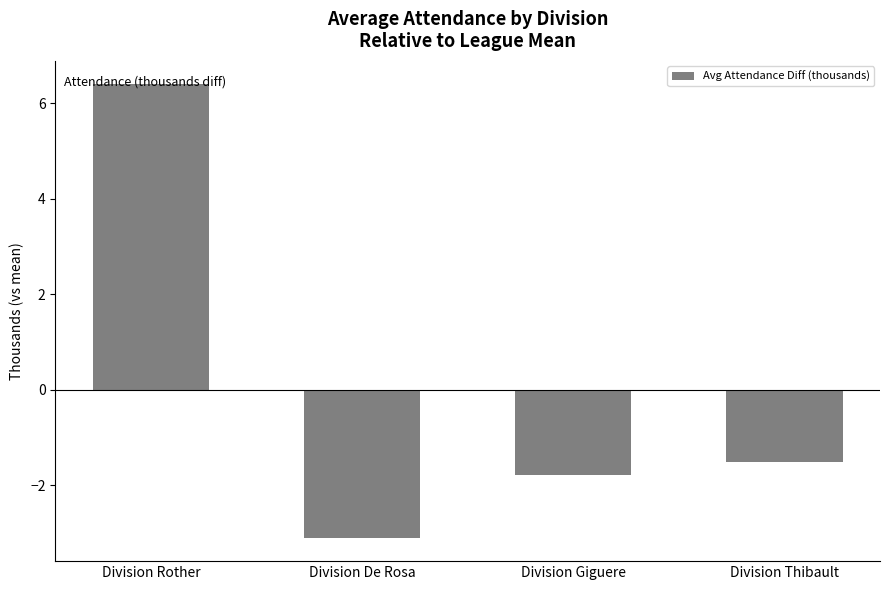

Does the chart contain any negative values?

Yes